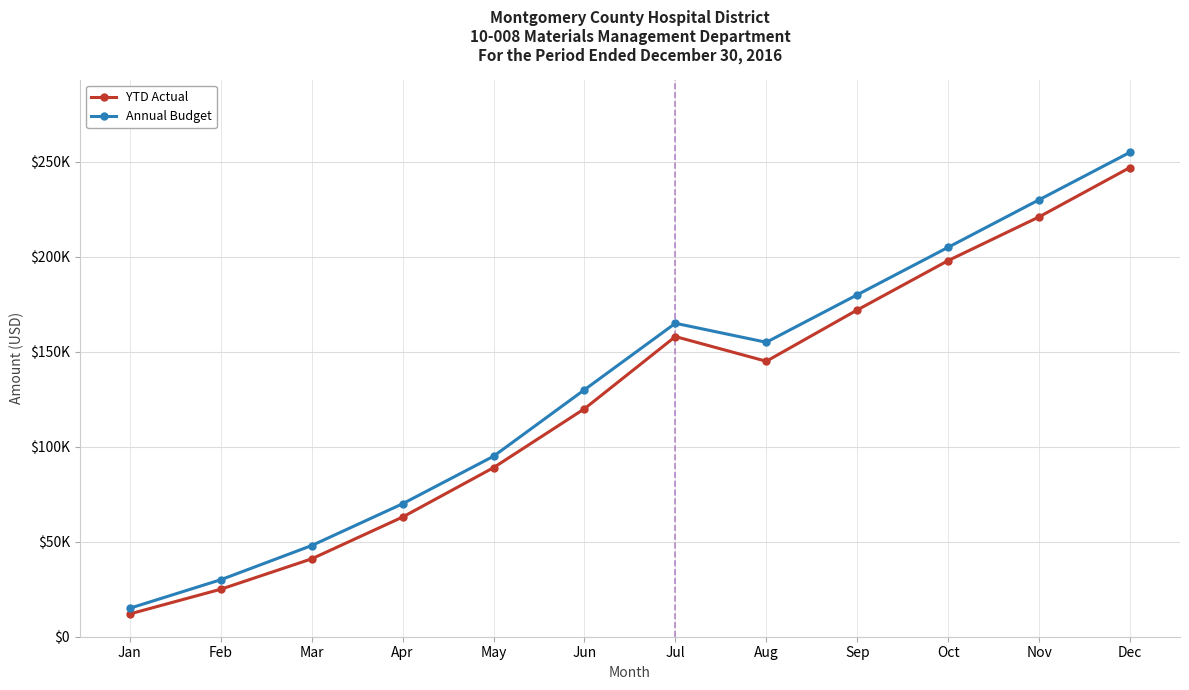

What are all the series names shown in the legend?

YTD Actual, Annual Budget